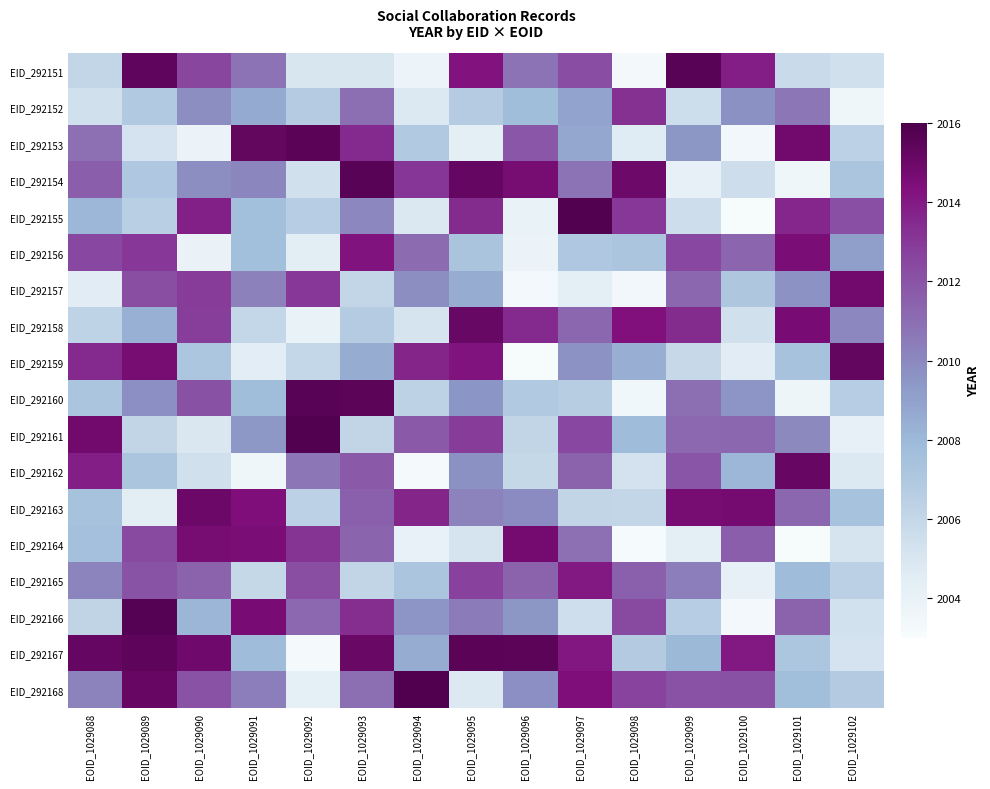

Between EOID_1029089 and EOID_1029098, which series saw the biggest shift?

EID_292151